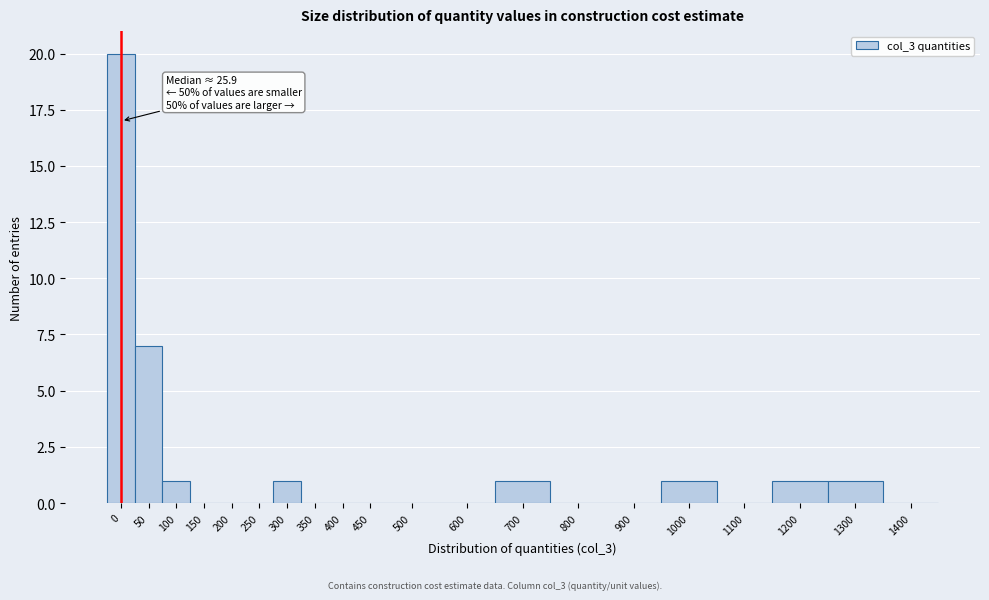

Reading left to right, list all the values displayed in this chart.

0=20	50=7	100=1	150=0	200=0	250=0	300=1	350=0	400=0	450=0	500=0	600=0	700=1	800=0	900=0	1000=1	1100=0	1200=1	1300=1	1400=0